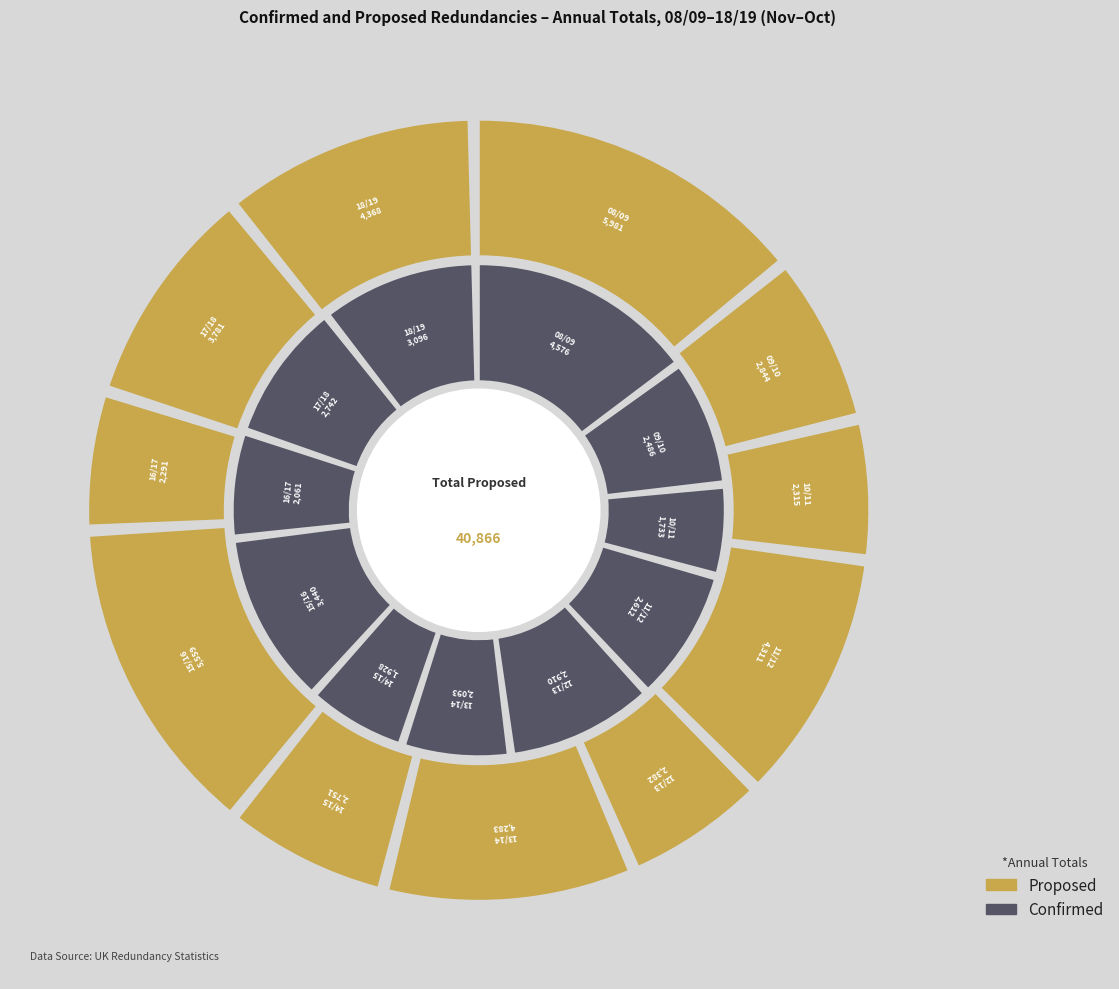

The proposed slice represents 15% of the pie. True or false?

True